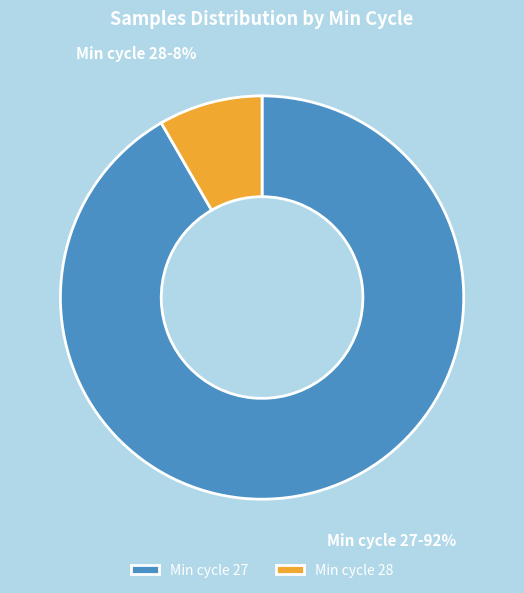

Combined, do Min cycle 27 and Min cycle 28 account for over 50%?

Yes